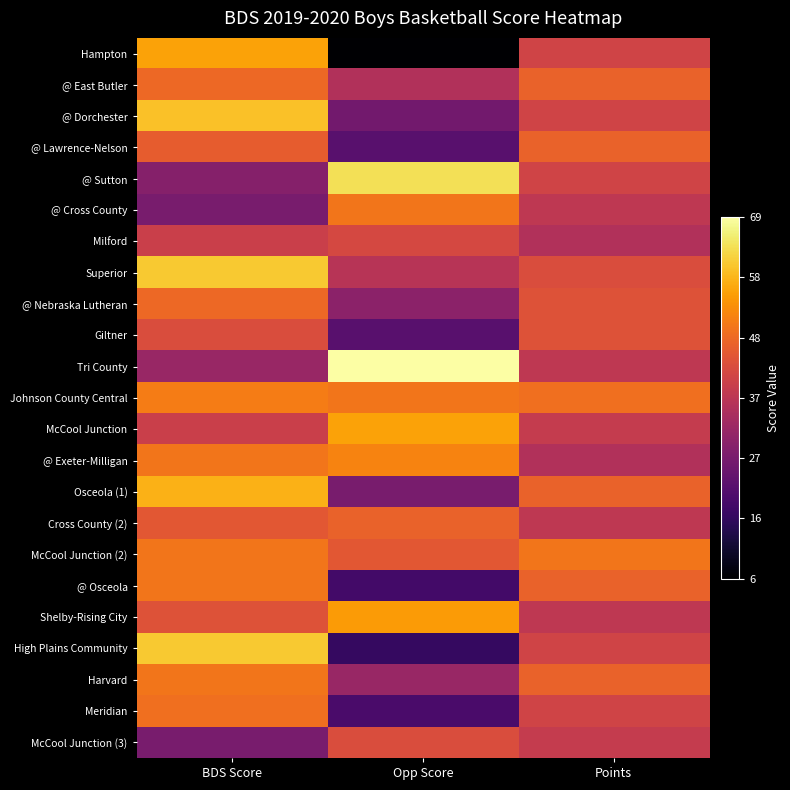

What is the difference between the highest and lowest values at Opp Score?

63